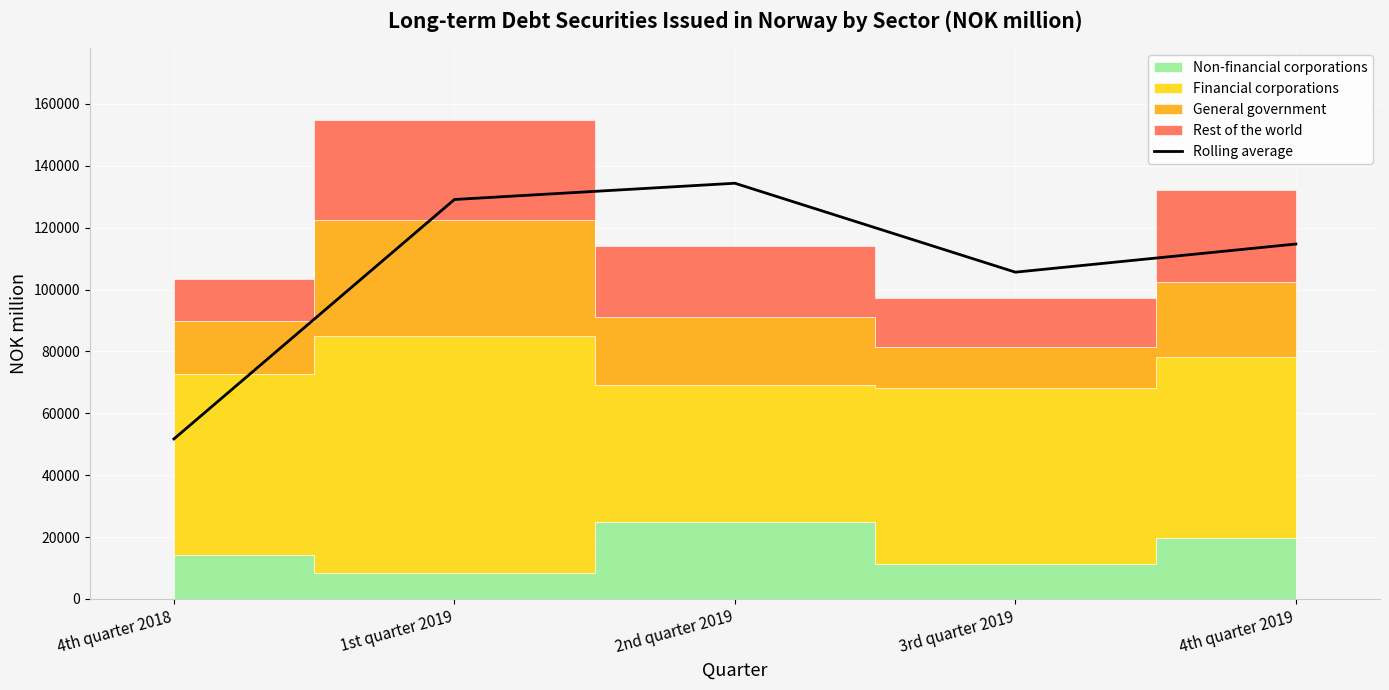

The value of Rolling average at 3rd quarter 2019 is 105618.5. True or false?

True